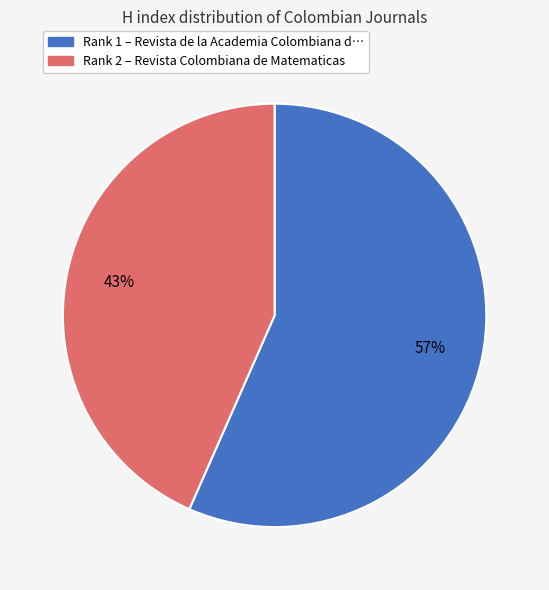

To the nearest percent, what is the average slice percentage?

50%